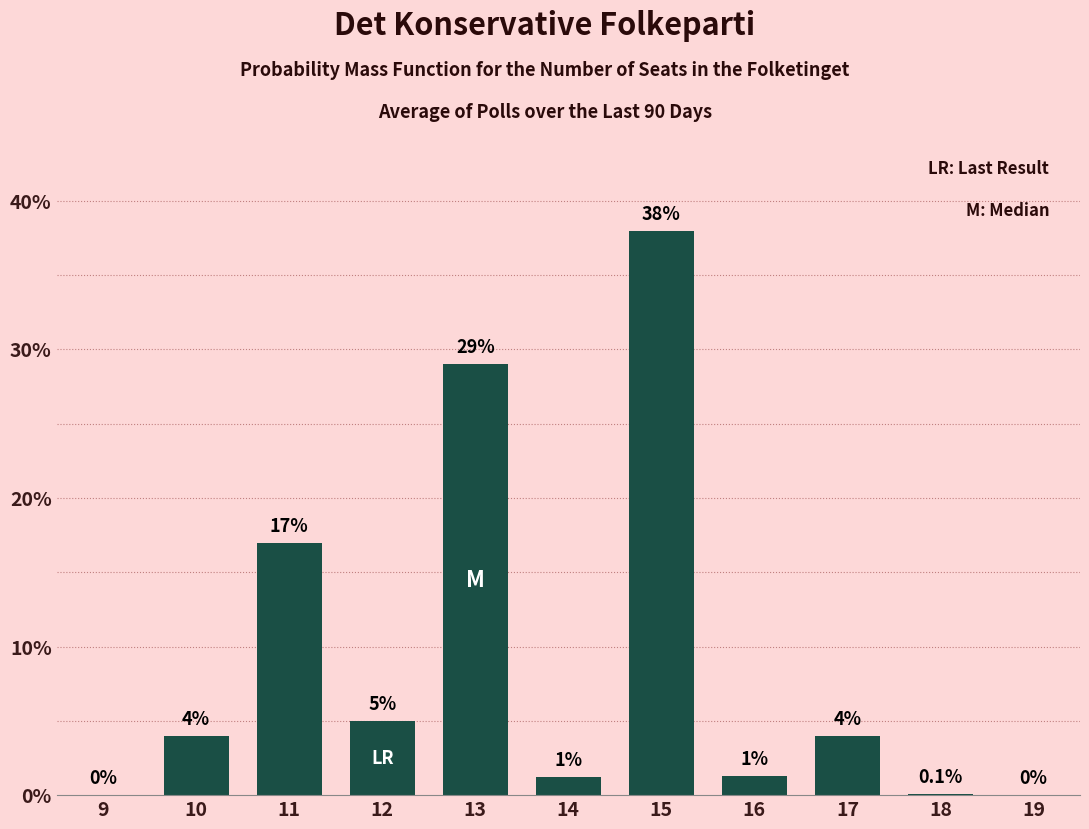

Reading left to right, list all the values displayed in this chart.

9=0.0	10=4.0	11=17.0	12=5.0	13=29.0	14=1.2	15=38.0	16=1.3	17=4.0	18=0.1	19=0.0